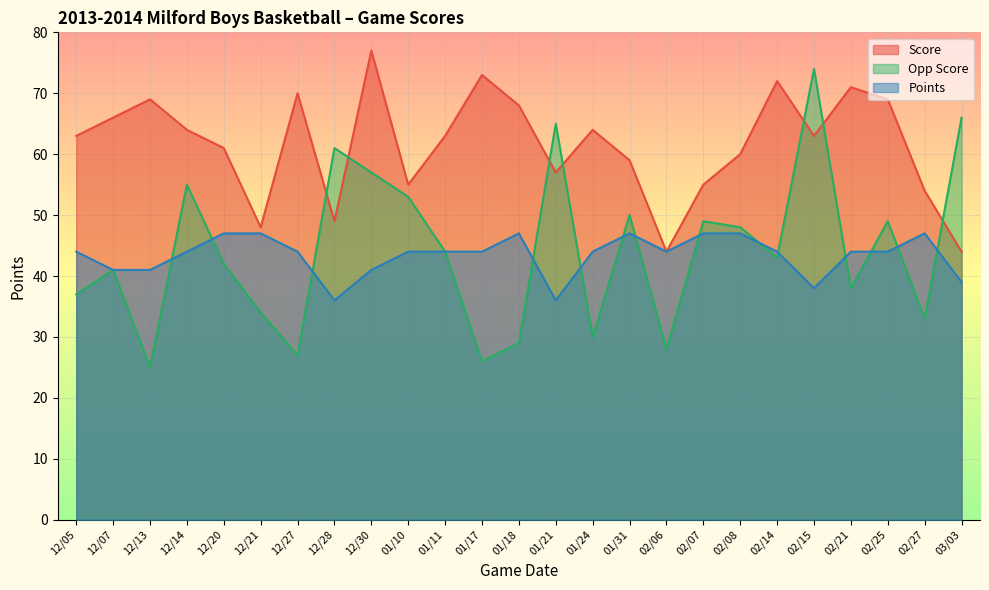

Which series changed the most between 12/07 and 02/21?

Score